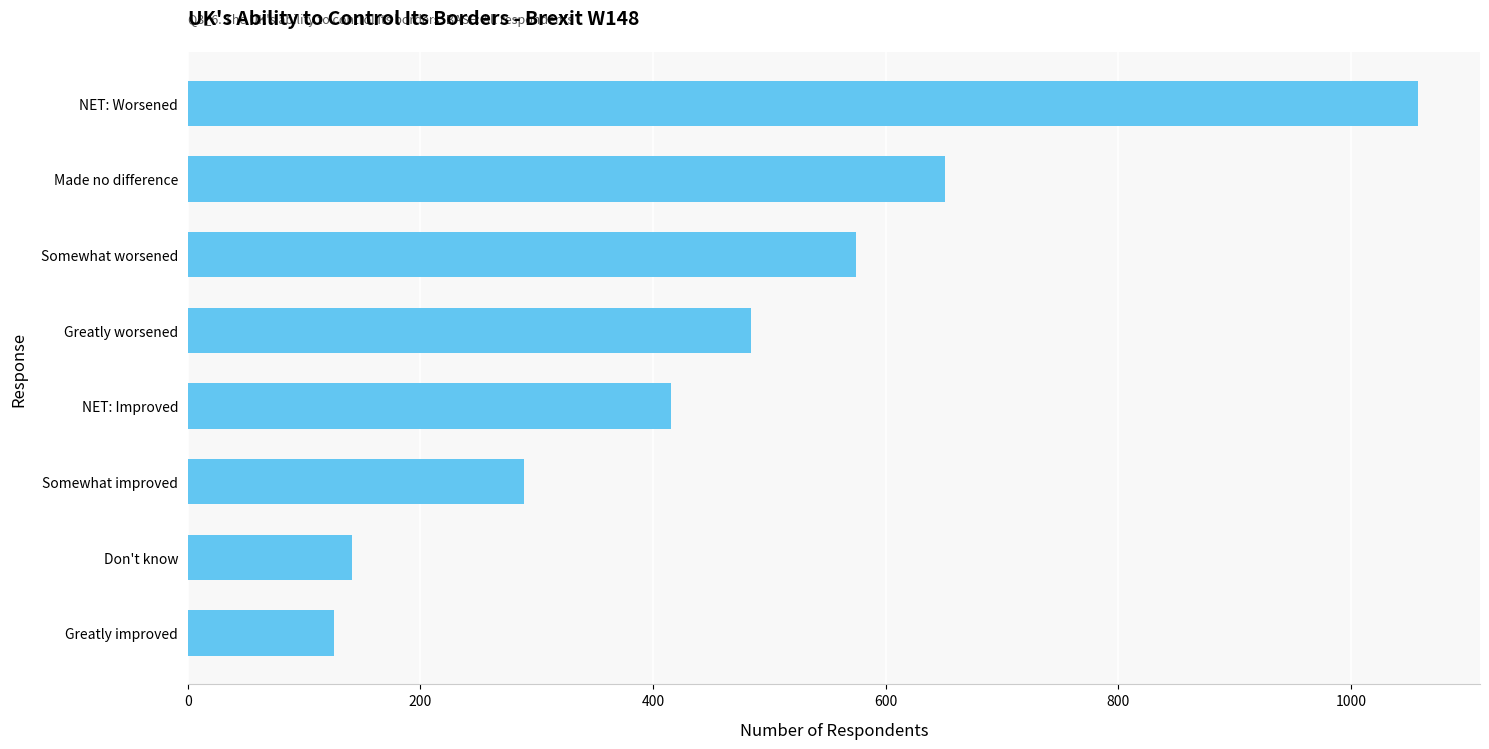

What is the sum of all values?

3738